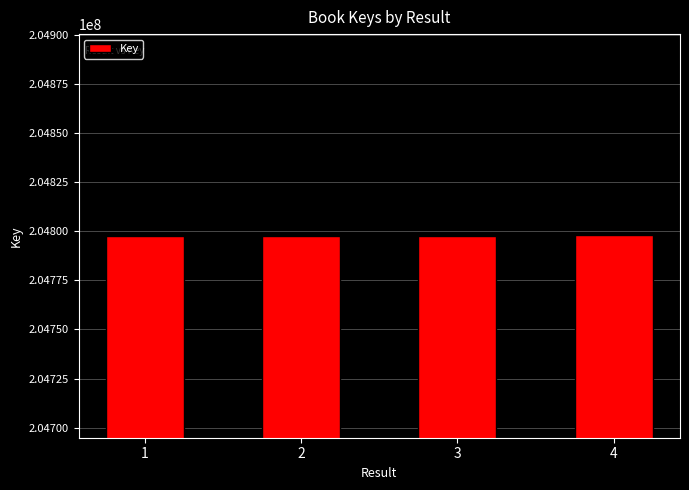

The value at 4 is 58505315. True or false?

False